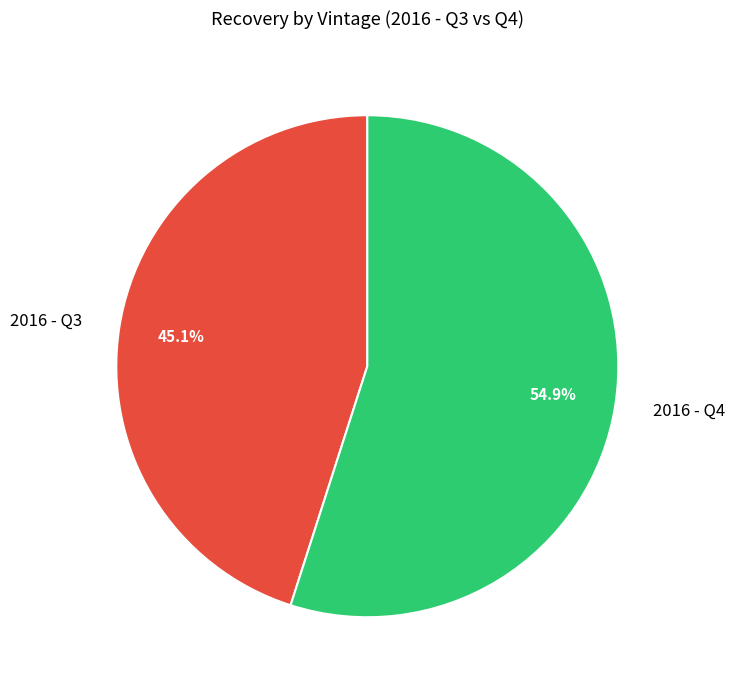

Count the number of slices in the pie.

2